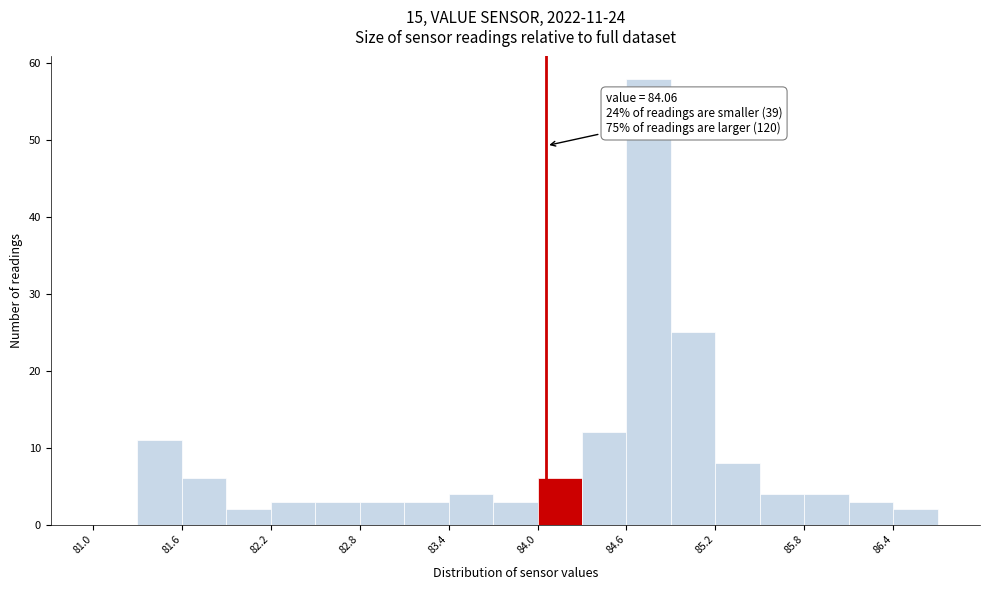

Around what value on the x-axis is the tallest bar? Give the approximate position of its centre, as read against the axis.

84.8